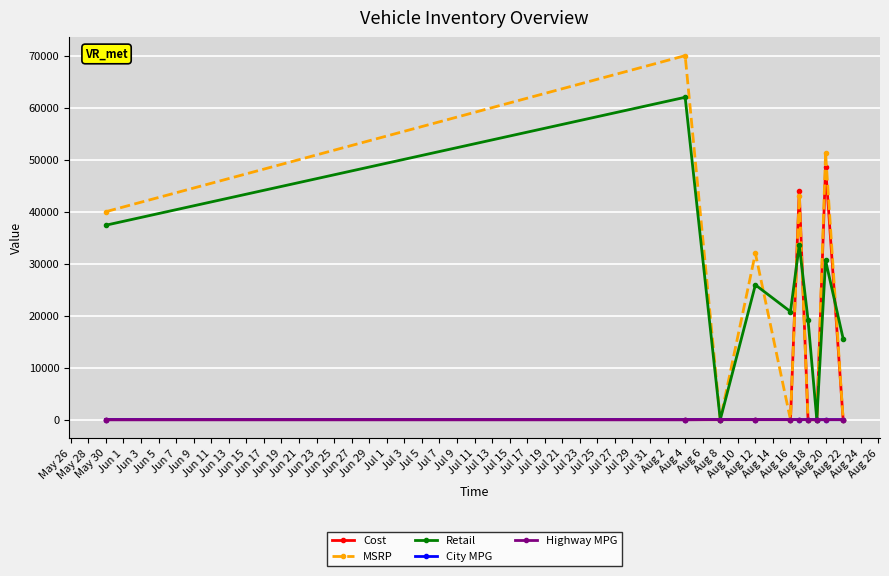

At how many categories does at least one series exceed 57130?

1